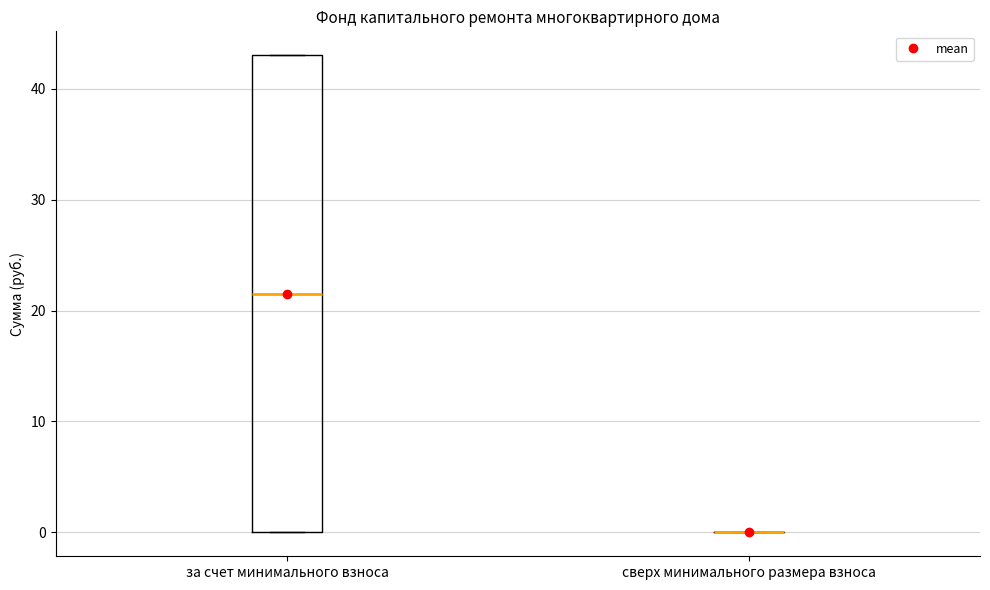

Reading left to right, transcribe this box plot: for each box, give where its median line is, the range the box spans, and where its two whiskers end, as read against the y-axis. The values are not printed on the chart, so give them approximately, as read against the axis.

за счет минимального взноса: median 22, box 0 to 43, whiskers 0 to 43
сверх минимального размера взноса: box collapsed to a line at 0, whiskers 0 to 0